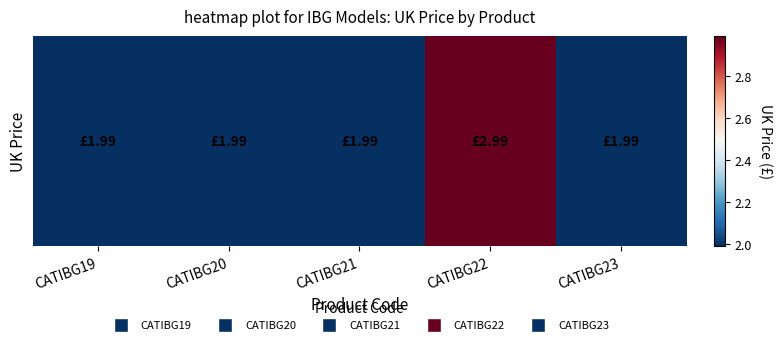

Rank the categories by value from highest to lowest.

CATIBG22, CATIBG19, CATIBG20, CATIBG21, CATIBG23